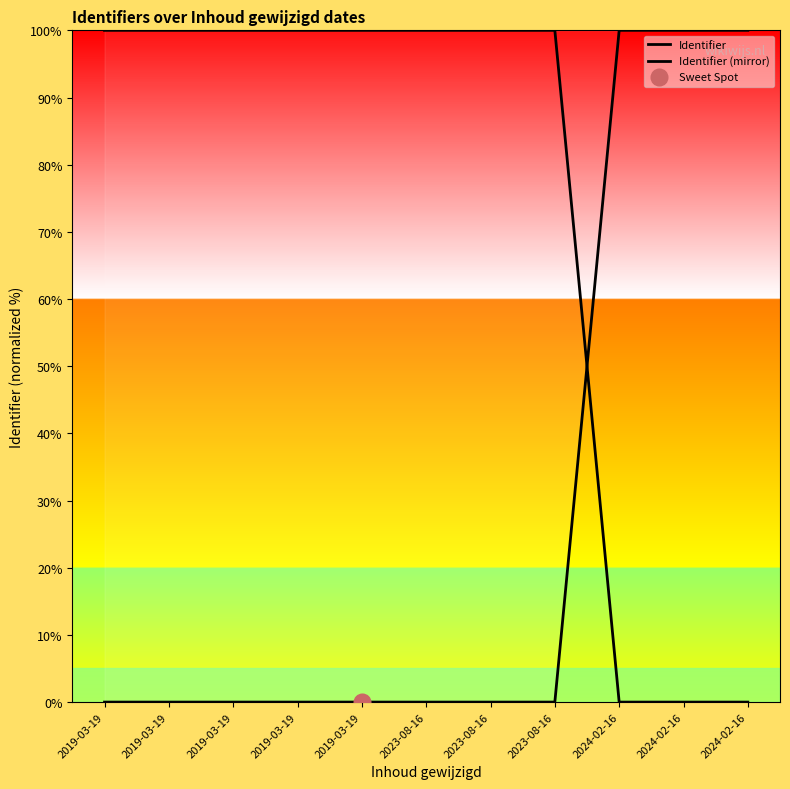

How many lines are shown in the chart?

2